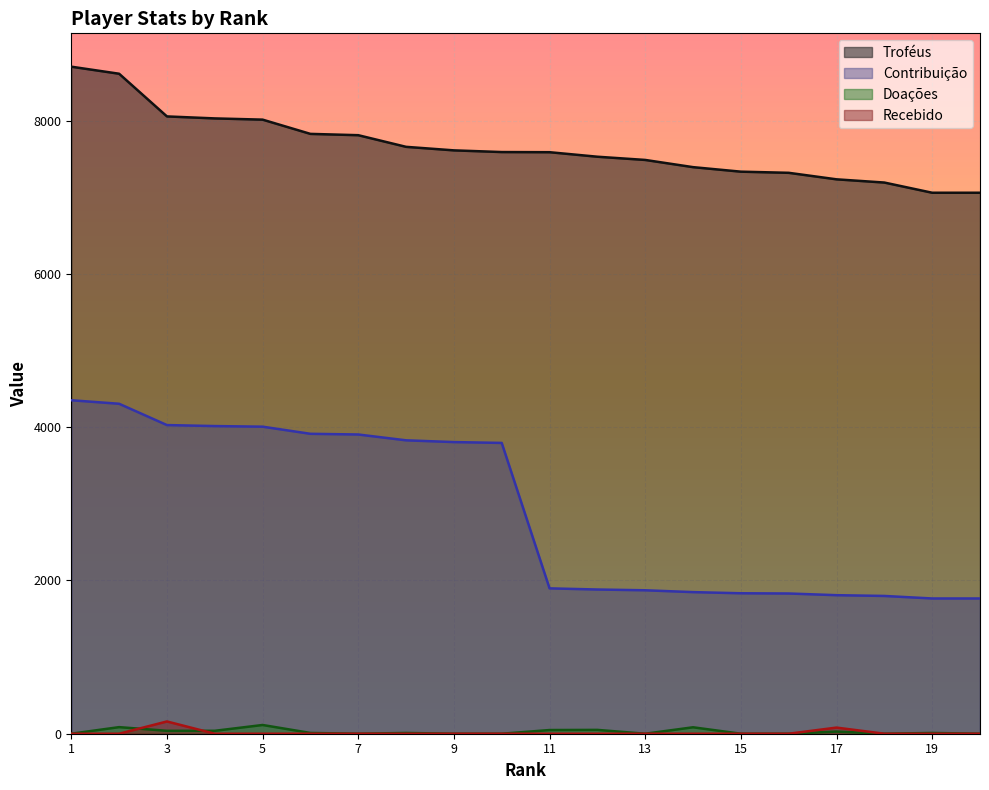

True or false: Contribuição and Doações cross at least once.

False